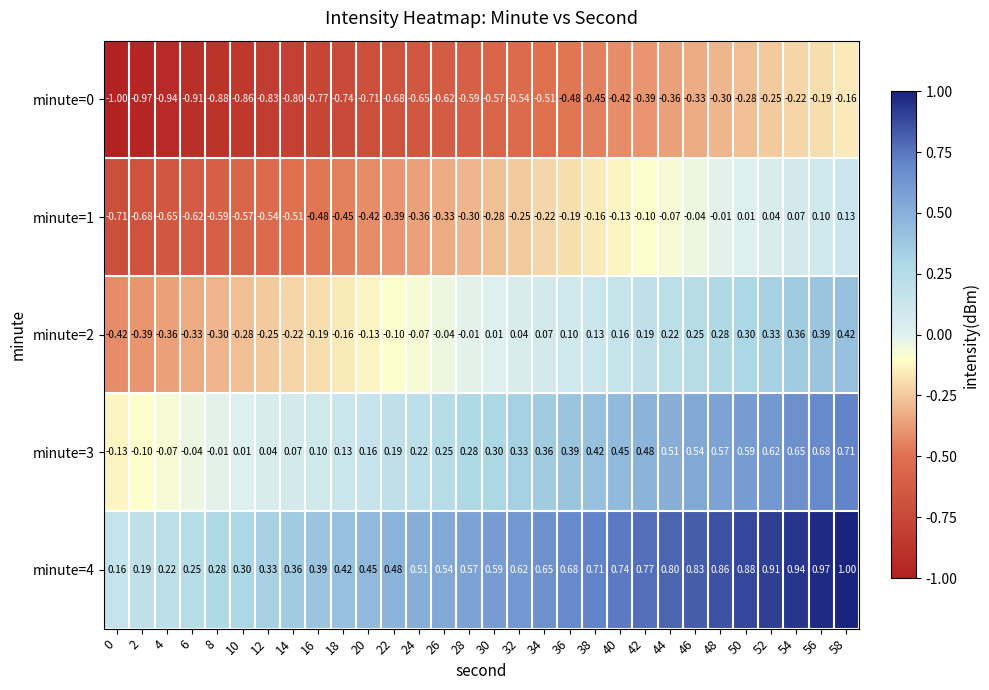

Is the value of minute=4 at 32 greater than the value of minute=1 at 10?

Yes